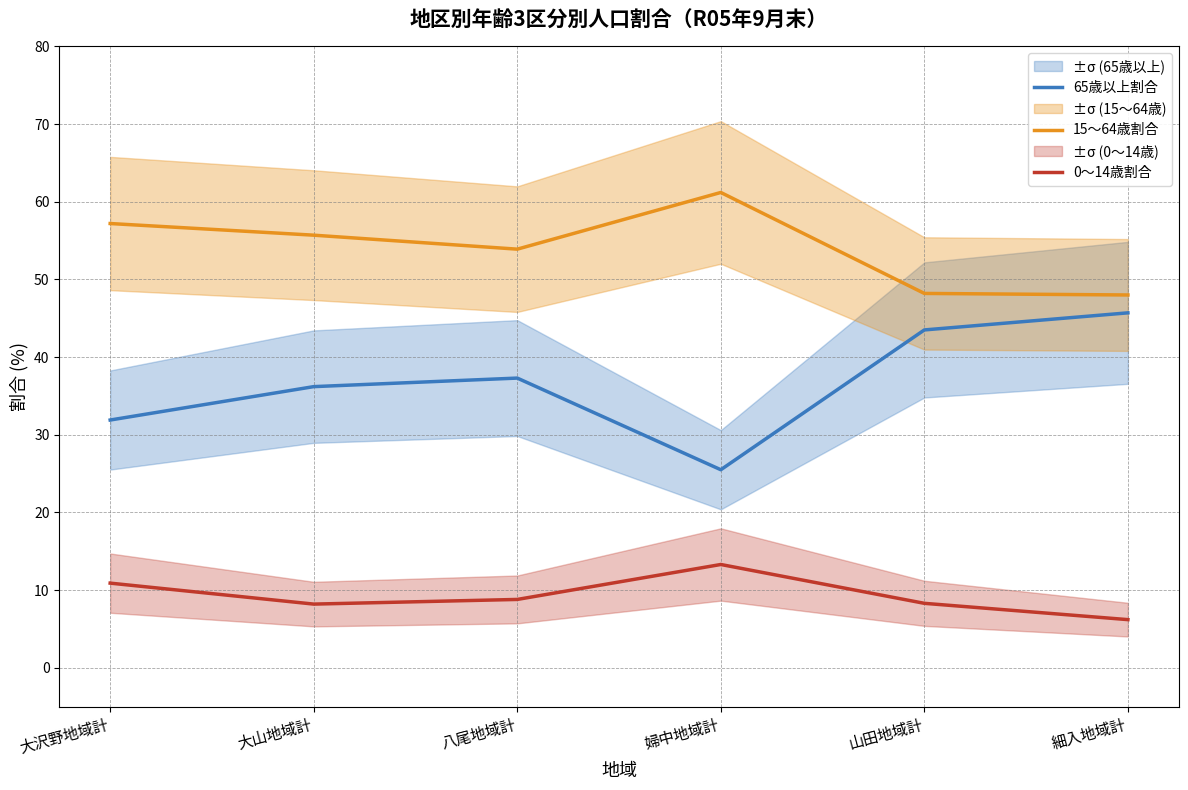

What is the label of the 5th point from the right?

大山地域計